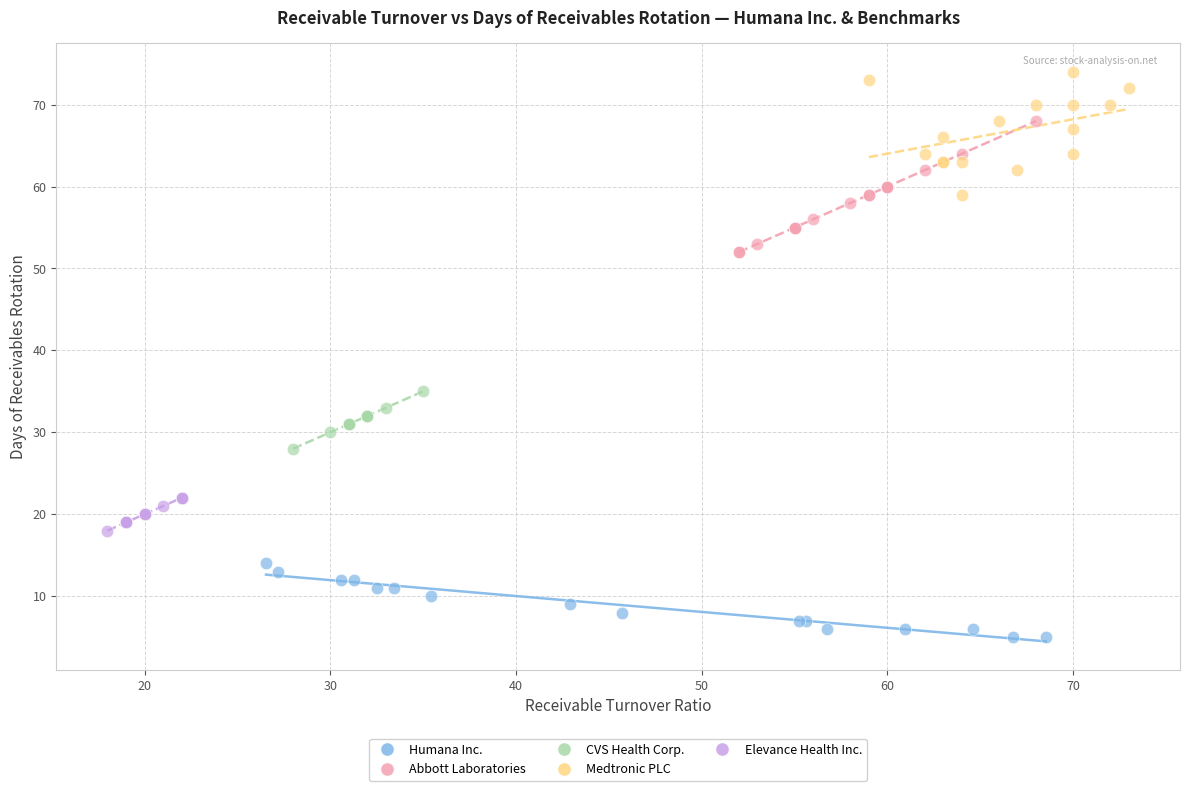

Which series reaches the maximum Y coordinate?

Medtronic PLC